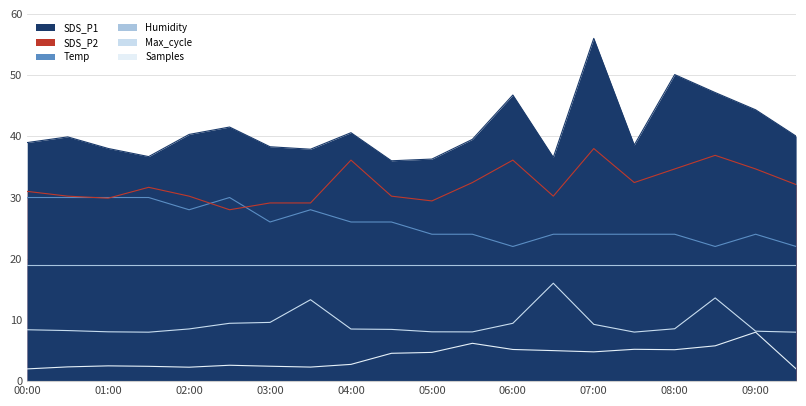

Is it true that Temp equals 28.0 at 03:30?

True